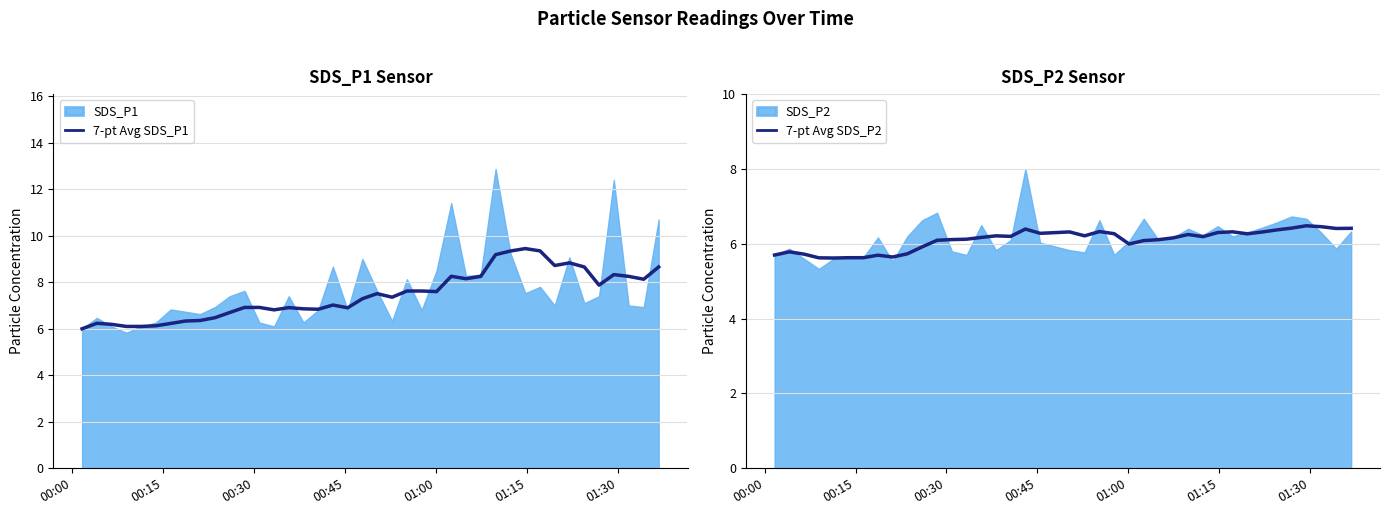

Which series has the widest spread of values?

7-pt Avg SDS_P1